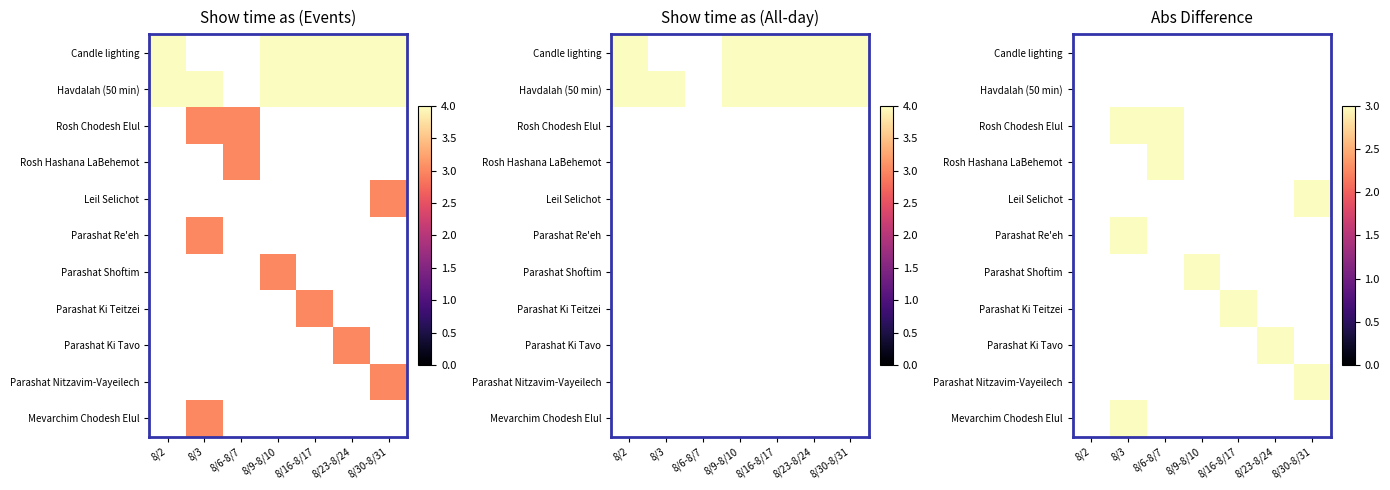

At how many categories does at least one series exceed 1?

6